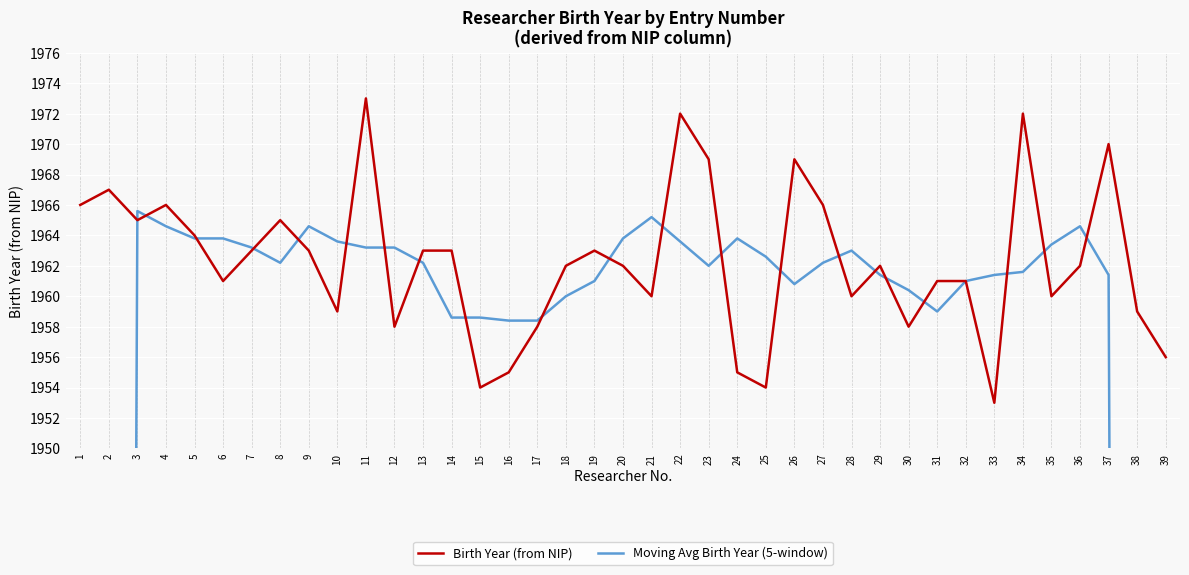

Read the Moving Avg Birth Year (5-window) value at 10.

1963.6